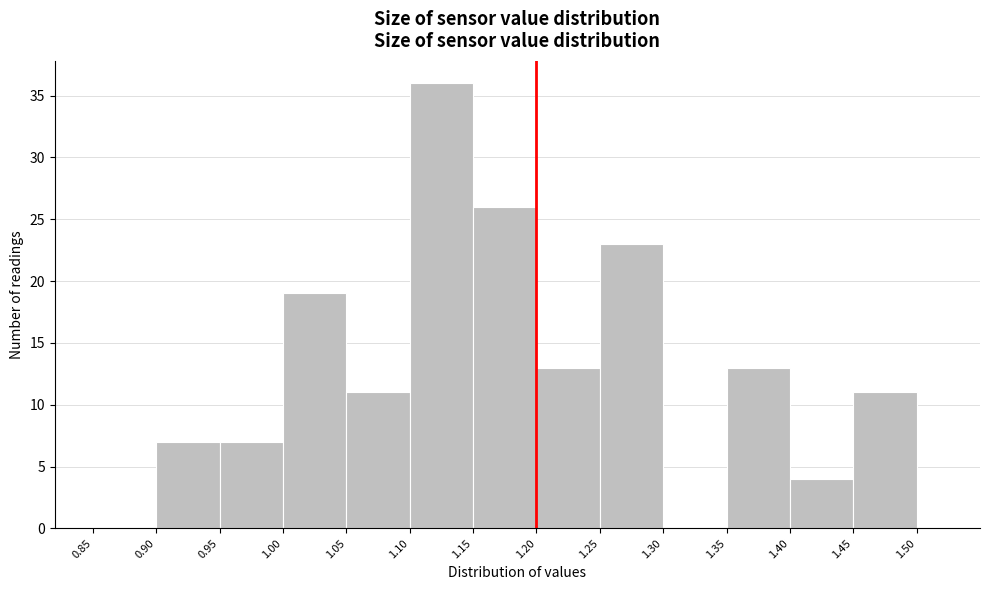

Reading left to right, transcribe this chart: for each bar, give the range it covers on the x-axis and its height. The values are not printed on the chart, so give them approximately, as read against the axis.

0.85 to 0.90: 0
0.90 to 0.95: 7
0.95 to 1.00: 7
1.00 to 1.05: 19
1.05 to 1.10: 11
1.10 to 1.15: 36
1.15 to 1.20: 26
1.20 to 1.25: 13
1.25 to 1.30: 23
1.30 to 1.35: 0
1.35 to 1.40: 13
1.40 to 1.45: 4
1.45 to 1.50: 11